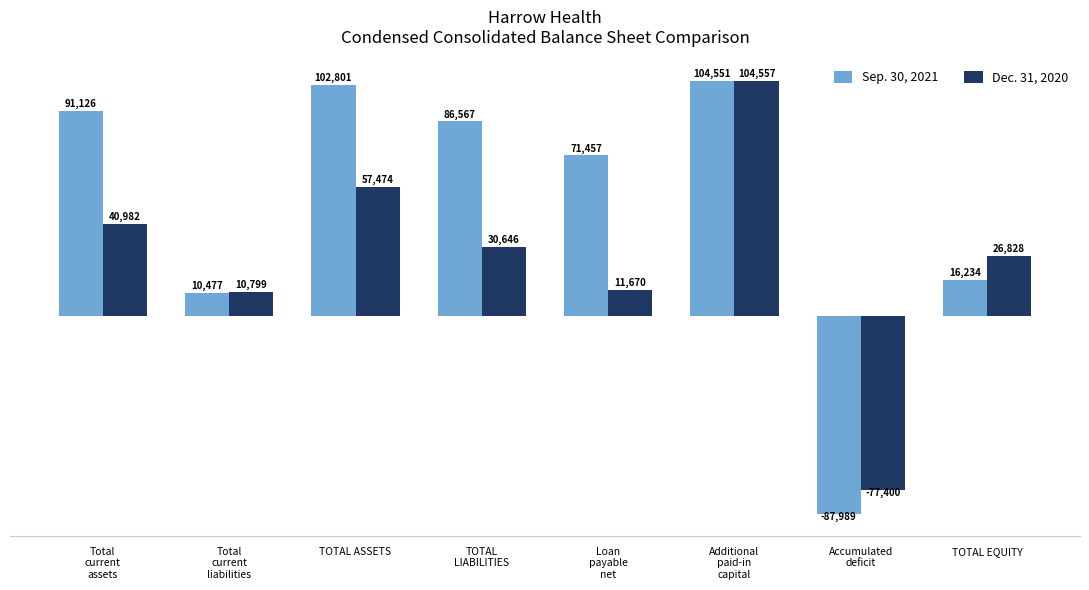

What is the difference between the highest and lowest values at TOTAL ASSETS?

45327